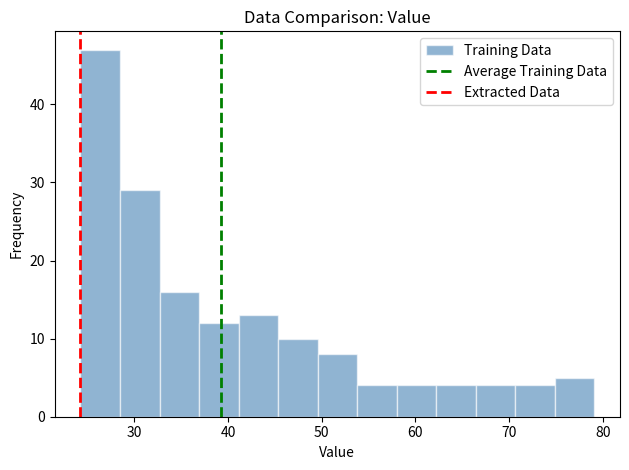

Reading left to right, transcribe this chart: for each bar, give the range it covers on the x-axis and its height. Neither the bar edges nor the heights are printed on the chart, so give them approximately, as read against the axes.

24 to 28: 47
28 to 33: 29
33 to 37: 16
37 to 41: 12
41 to 45: 13
45 to 50: 10
50 to 54: 8
54 to 58: 4
58 to 62: 4
62 to 66: 4
66 to 71: 4
71 to 75: 4
75 to 79: 5